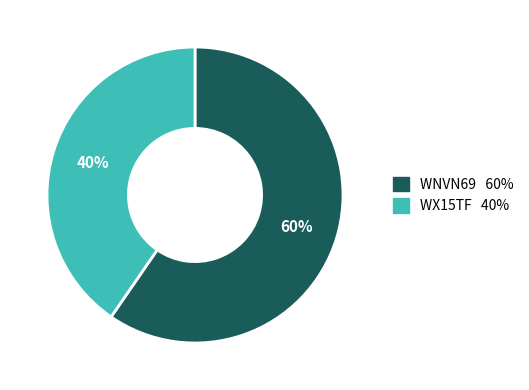

What is the smallest slice in the pie chart?

WX15TF